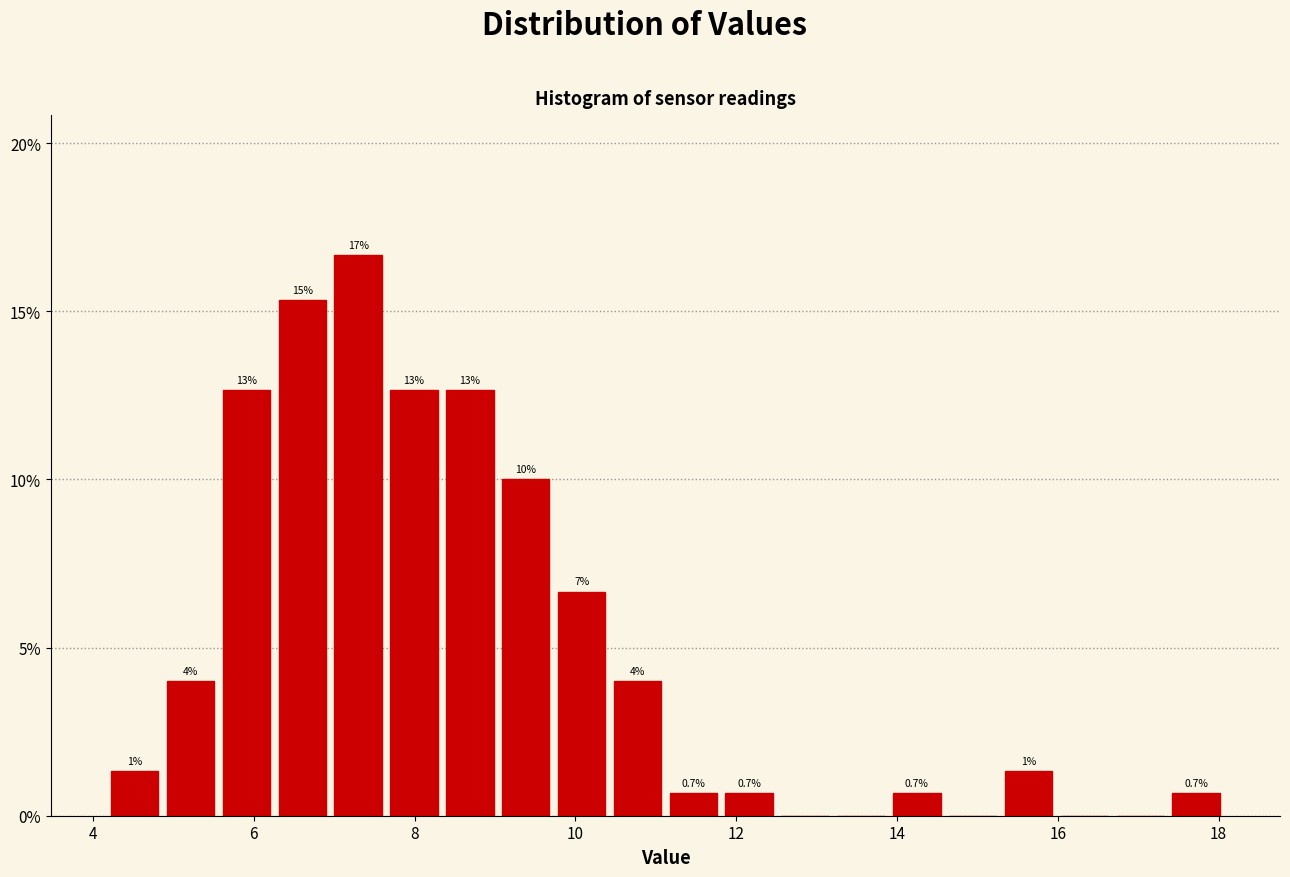

Around what value on the x-axis is the tallest bar? Give the approximate position of its centre, as read against the axis.

7.2